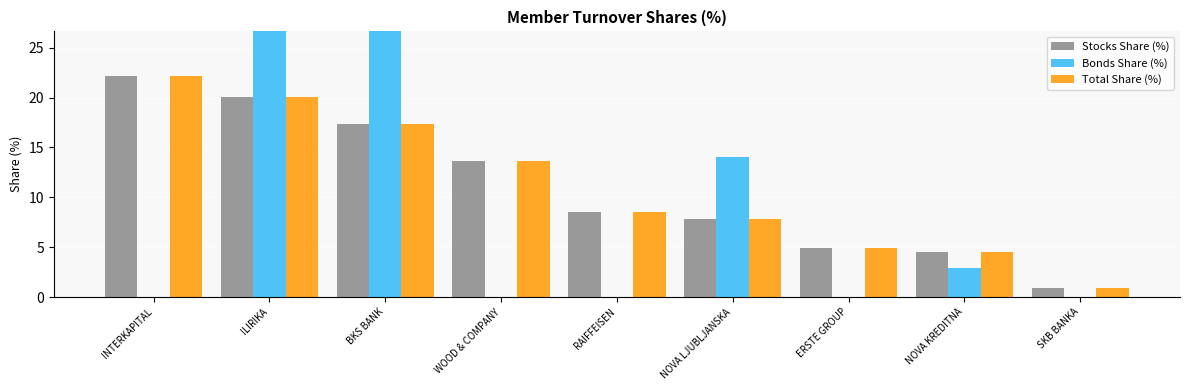

What value does the Stocks Share (%) series have at RAIFFEISEN?

8.6